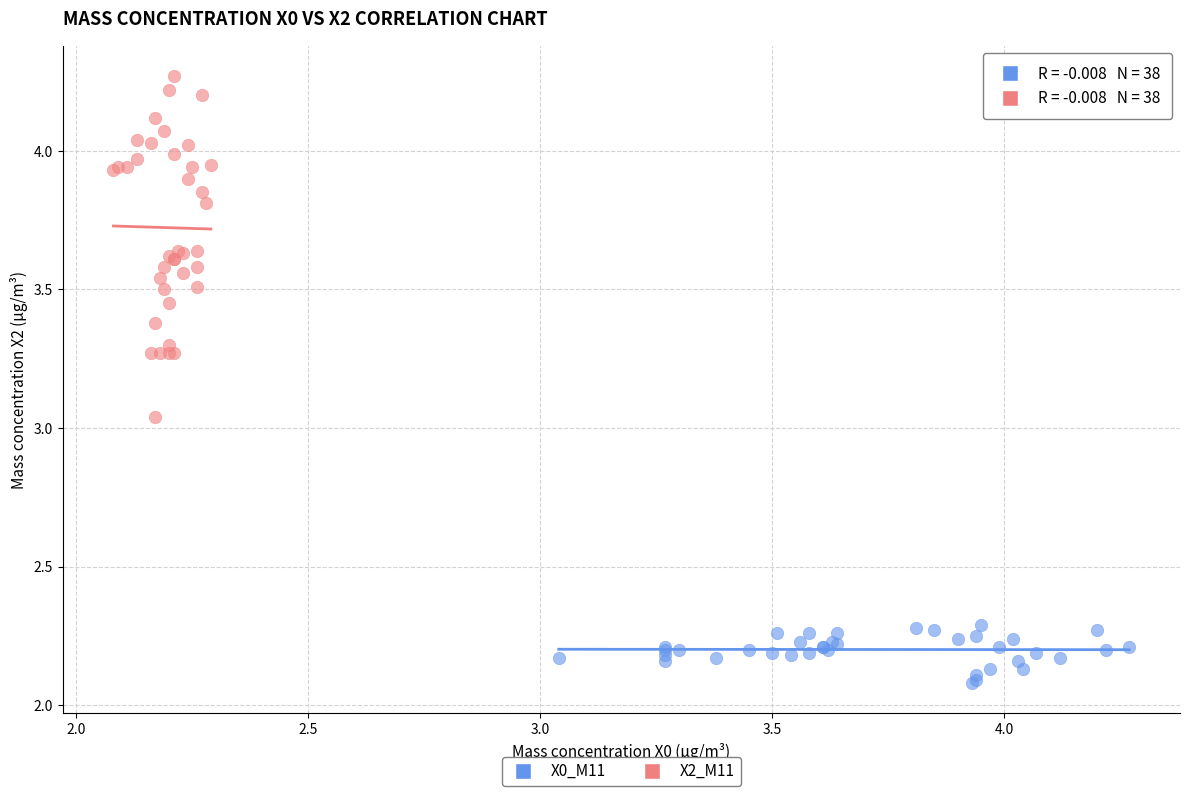

Which series reaches the minimum Y coordinate?

X0_M11